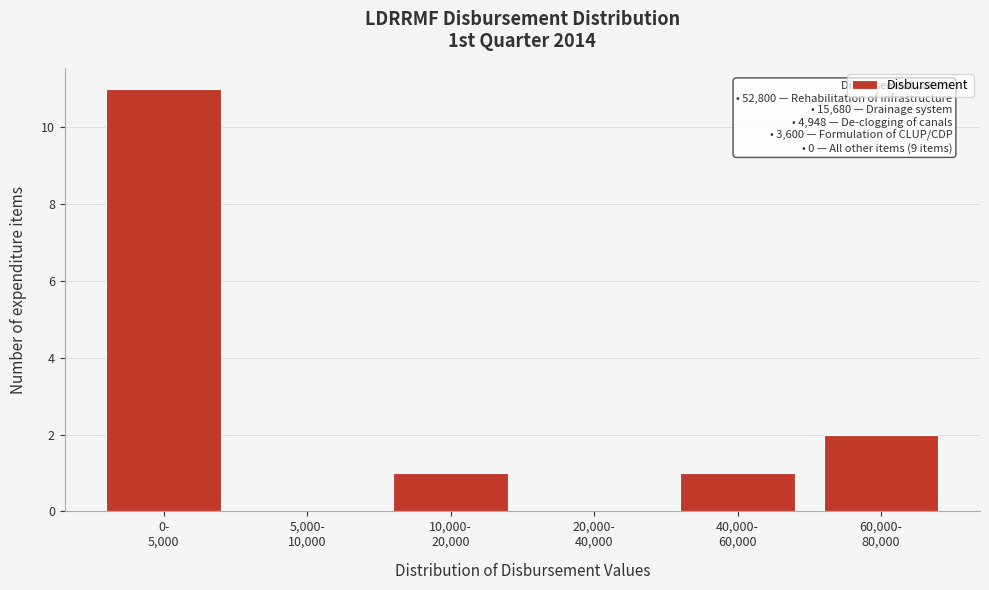

What is the greatest value displayed?

11